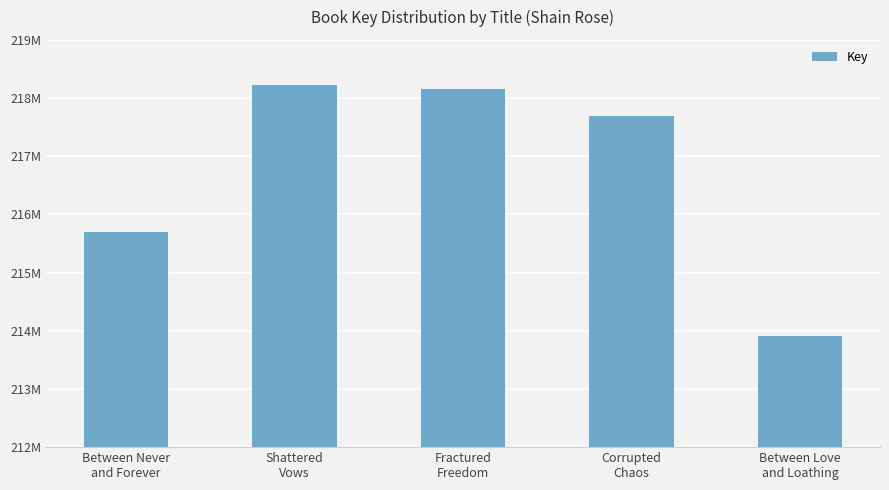

What is the average value?

216739756